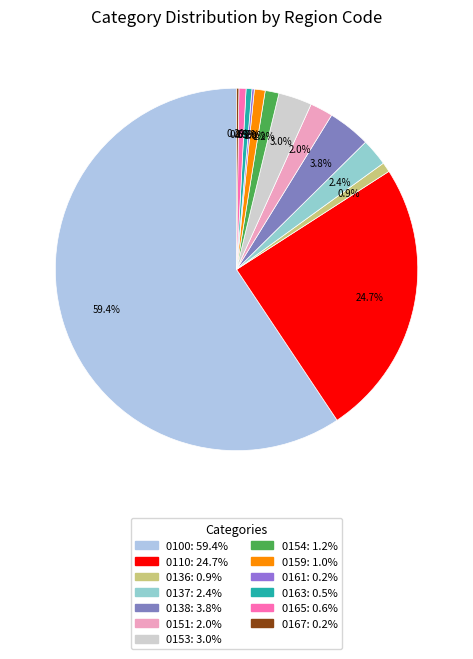

To the nearest percent, what is the average slice percentage?

8%